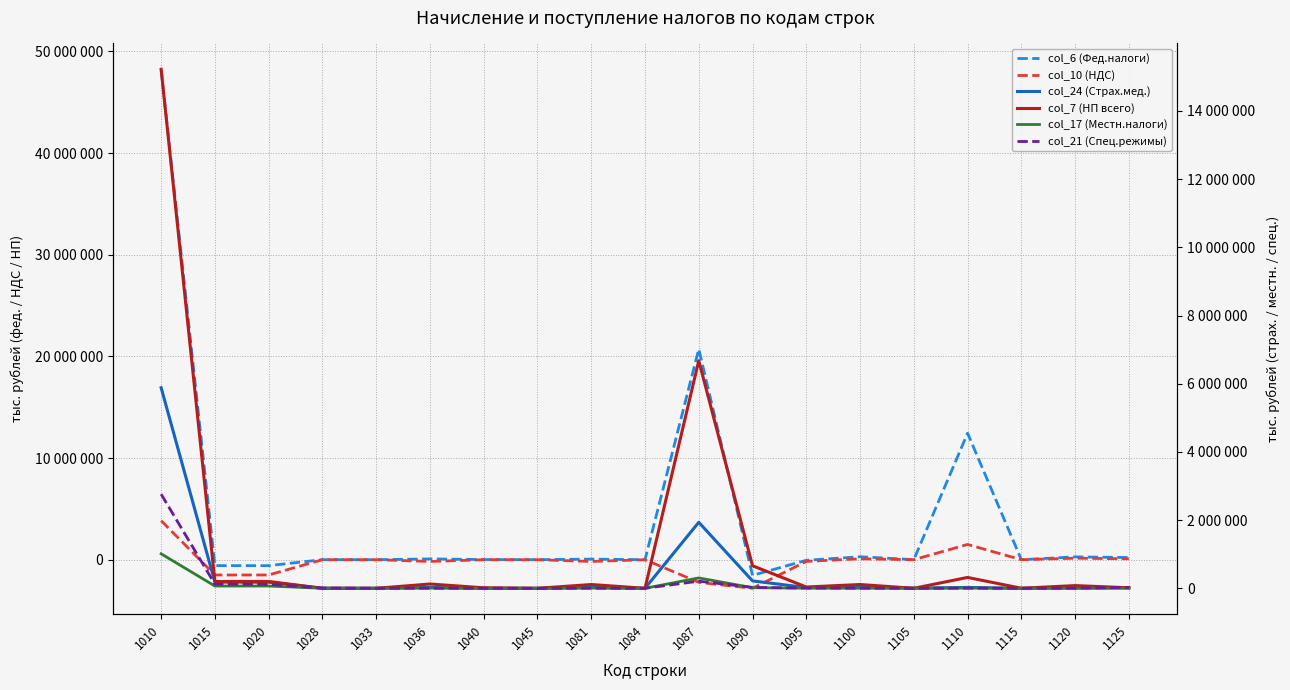

Which label corresponds to the largest value in the chart?

1010